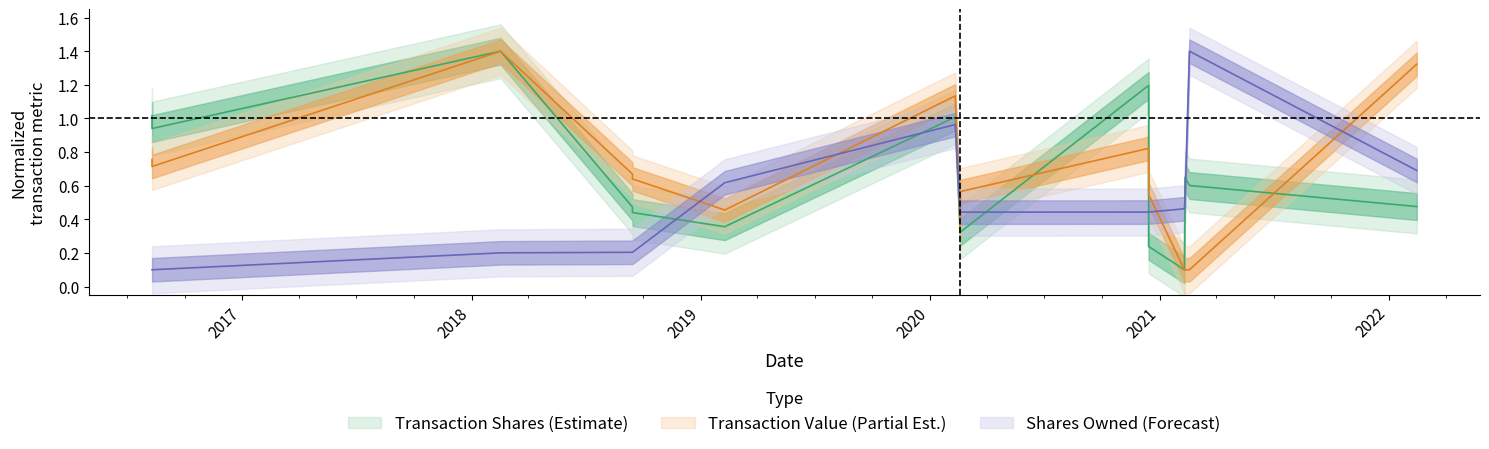

What is the difference between the maximum and second lowest values in the sharesOwnedFollowingTransaction series?

1.3